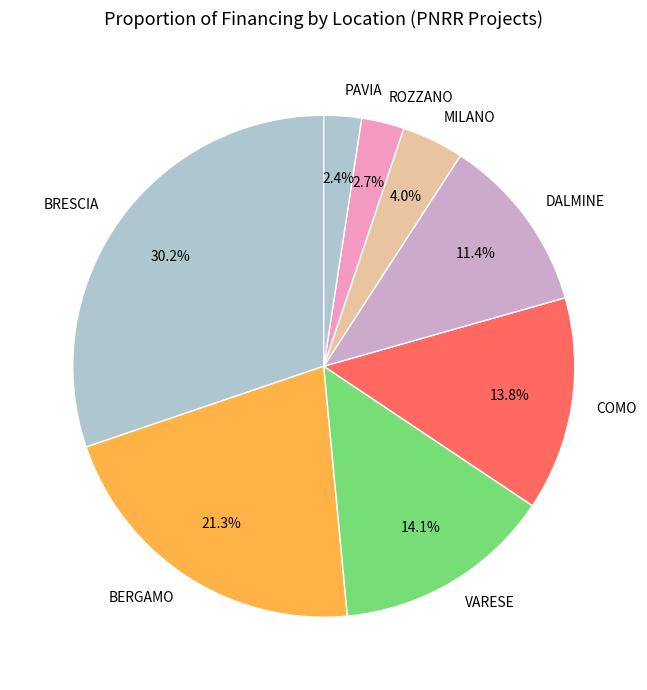

The VARESE slice represents 1% of the pie. True or false?

False